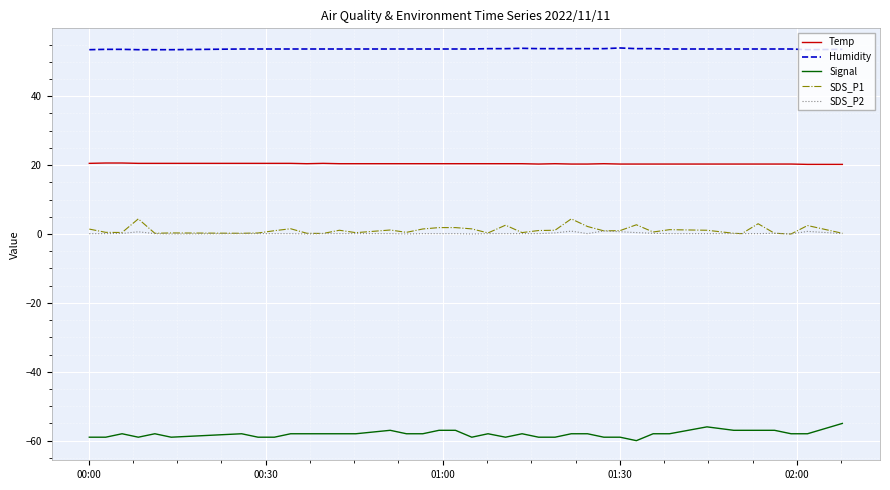

How many series are shown in this chart?

5